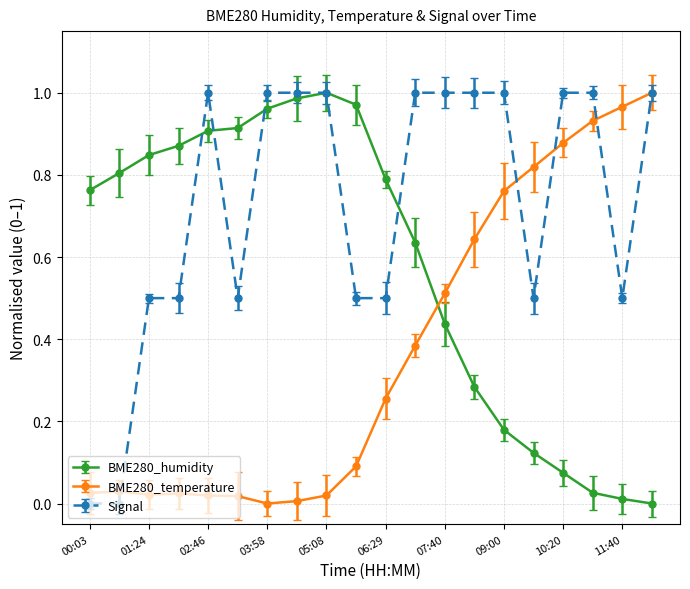

How many data points in BME280_humidity are above 0?

19